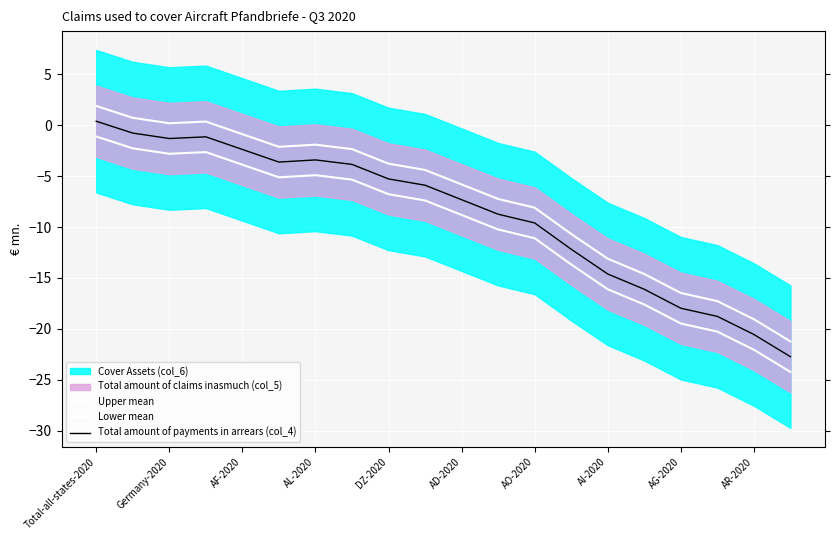

What position from the right is 13?

7